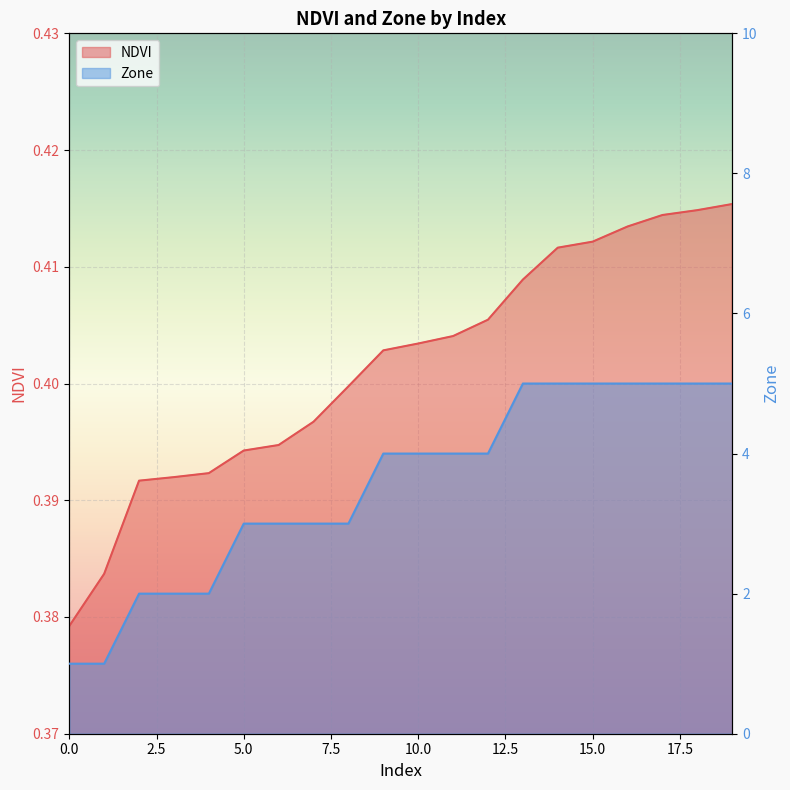

The value of Zone at 6 is 1.2. True or false?

False